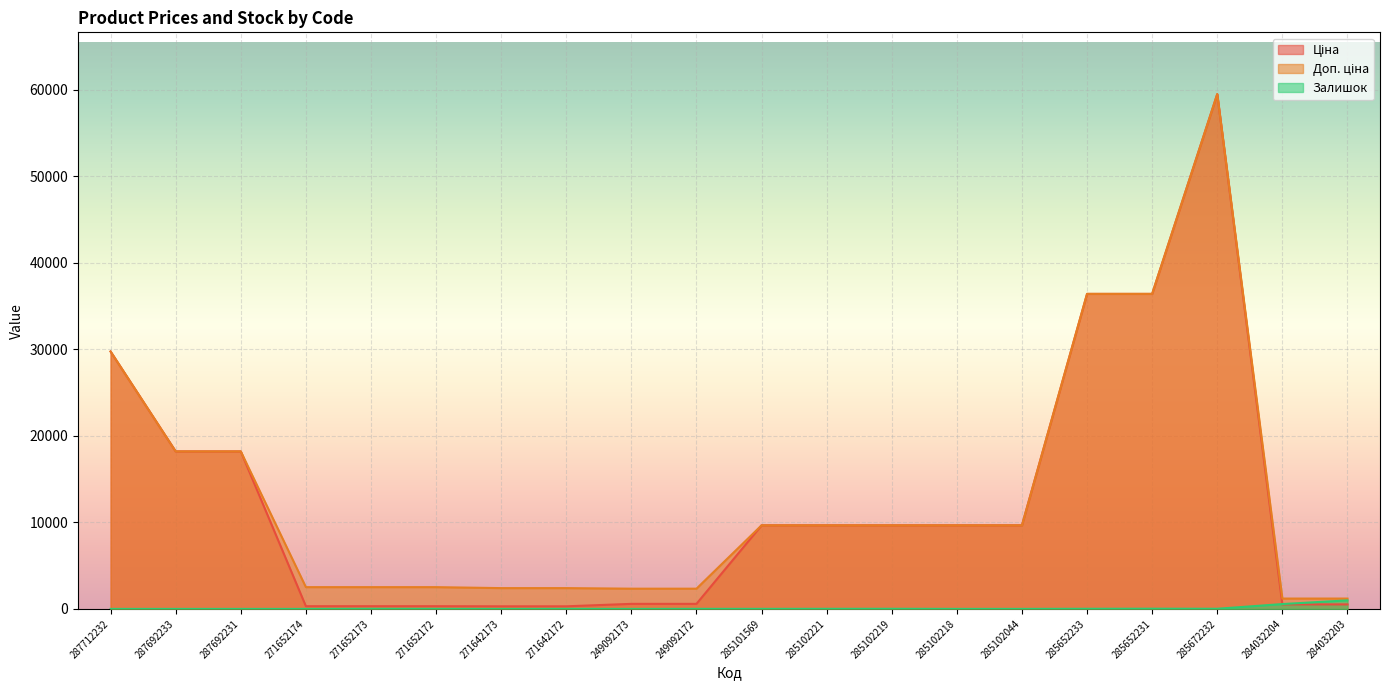

How many data points in Ціна are less than 9664?

9